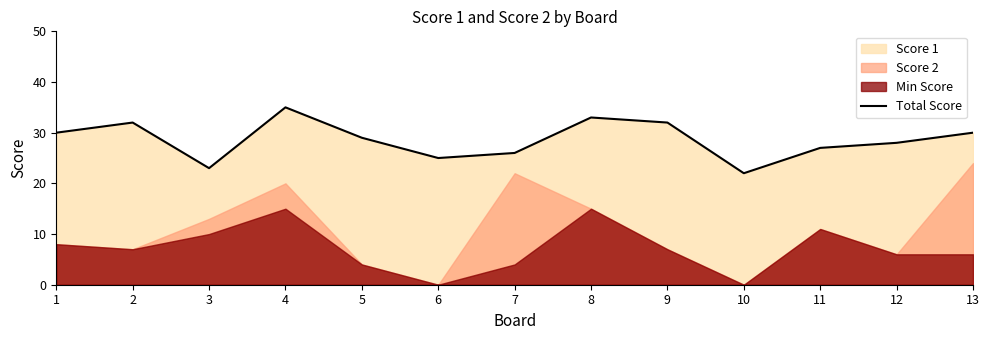

What is the minimum value shown in the chart?

22